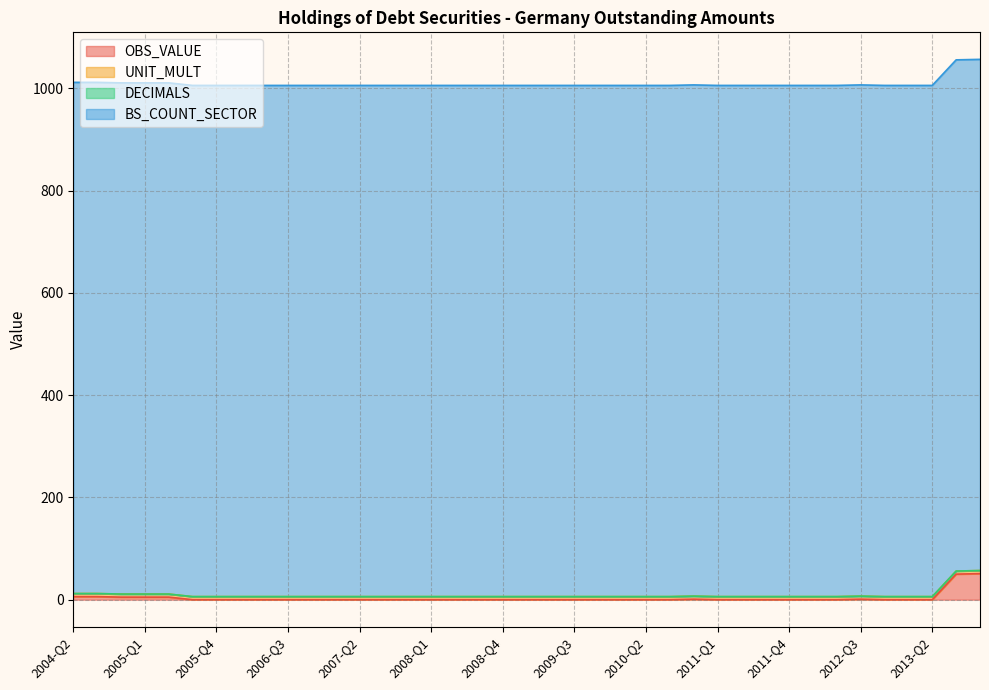

What is the total value across all series at 2005-Q1?

1011